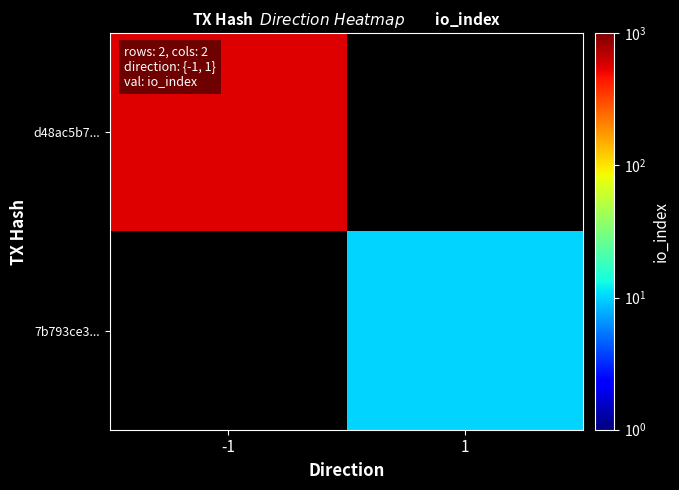

Is the value of d48ac5b7... at 1 greater than the value of 7b793ce3... at -1?

No